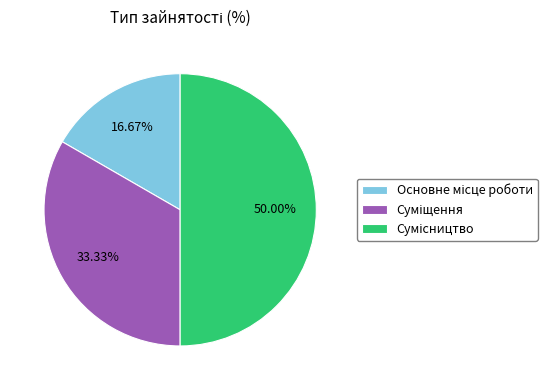

How many segments does this pie chart have?

3